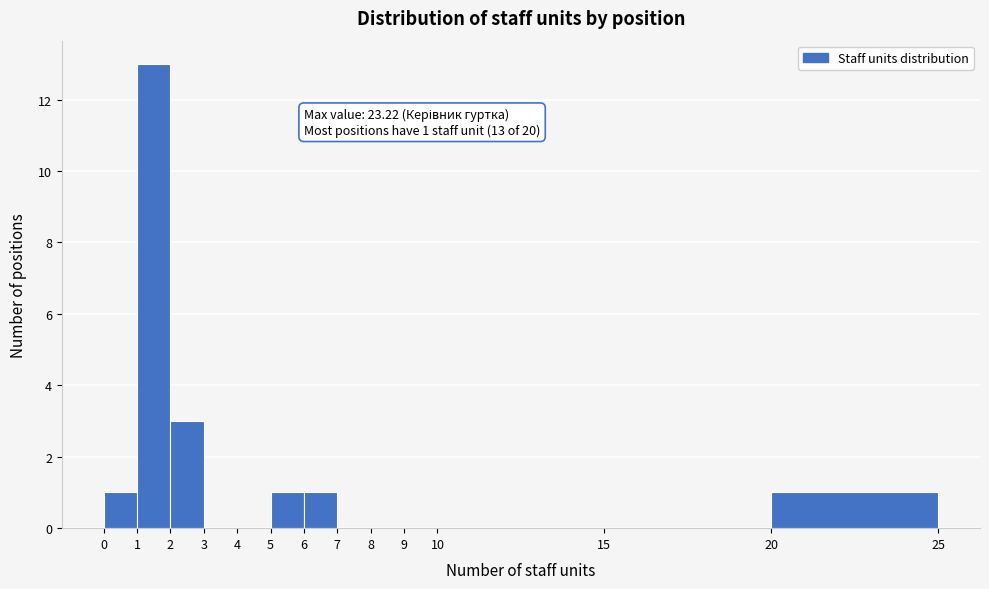

Over which range of the x-axis is the bar tallest?

1 to 2